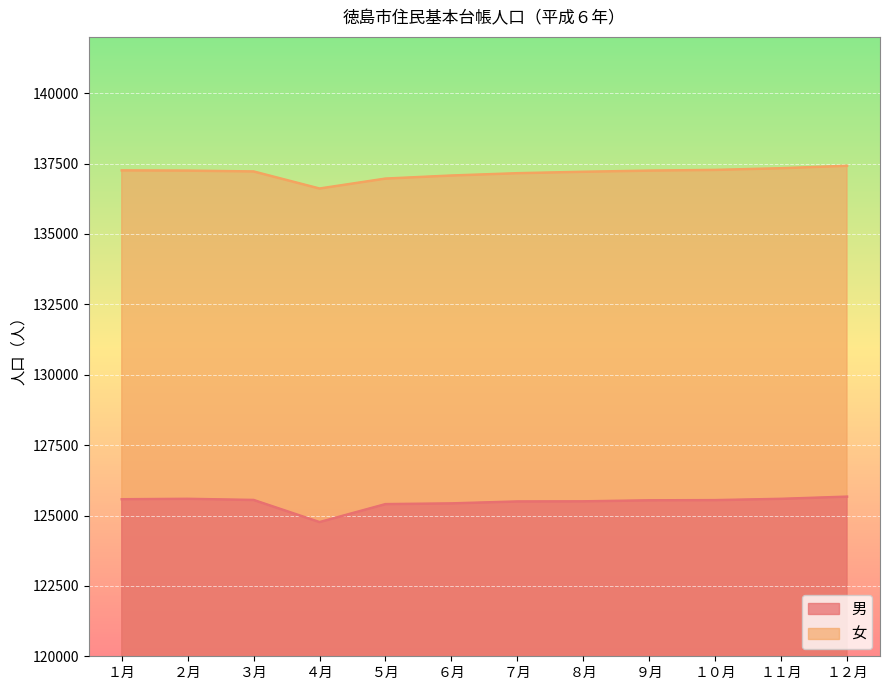

At how many categories does at least one series exceed 136642?

11